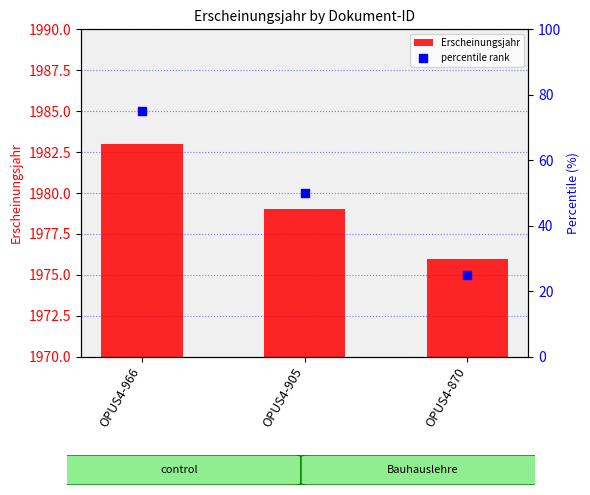

What are all the series names shown in the legend?

Erscheinungsjahr, percentile rank